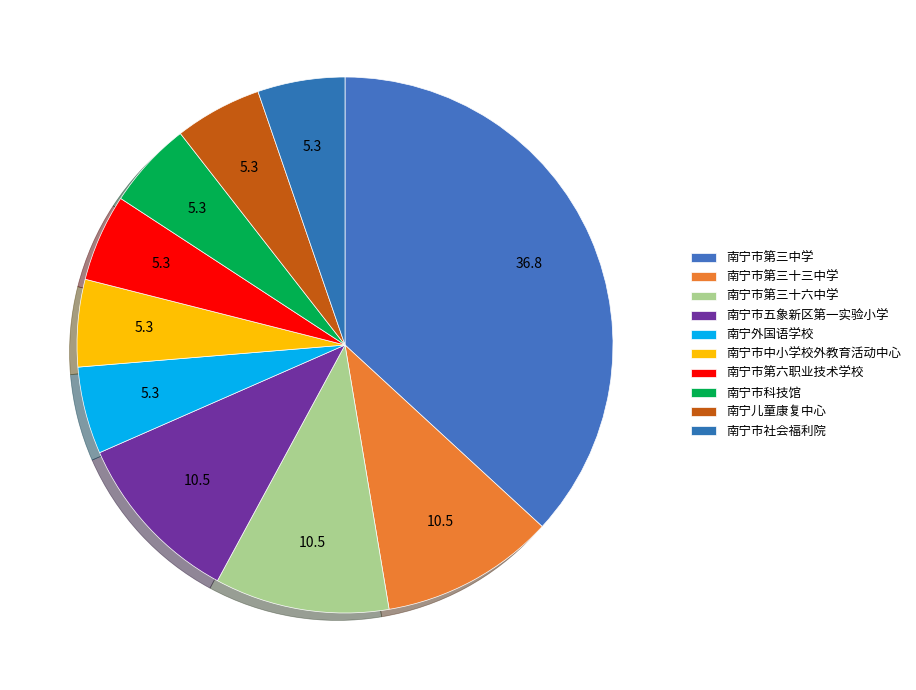

How many slices are in this pie chart?

10